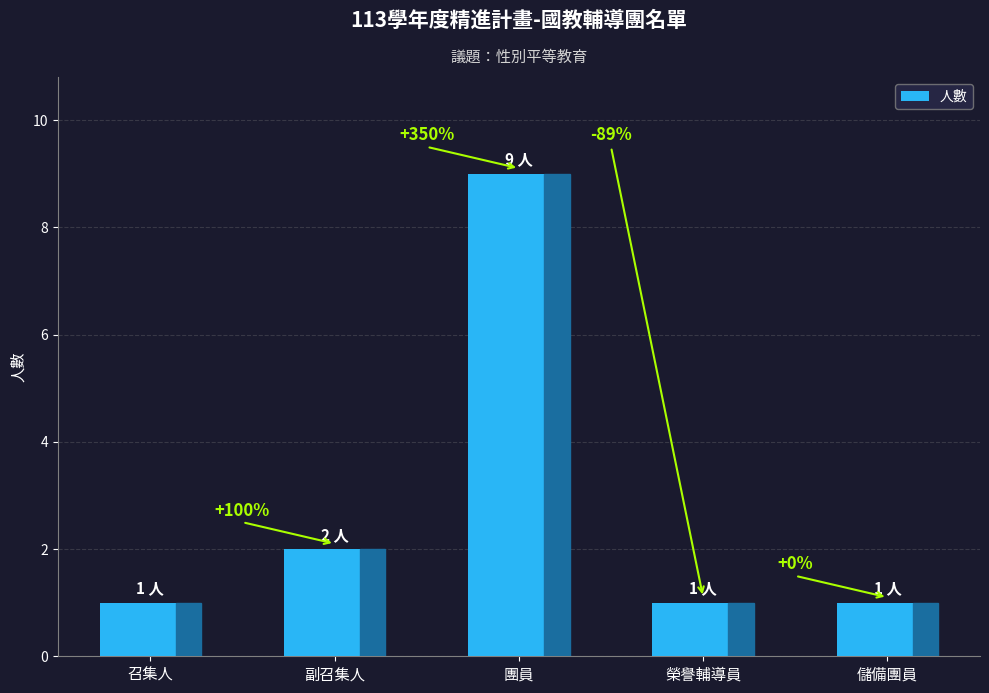

Which label corresponds to the largest value in the chart?

團員